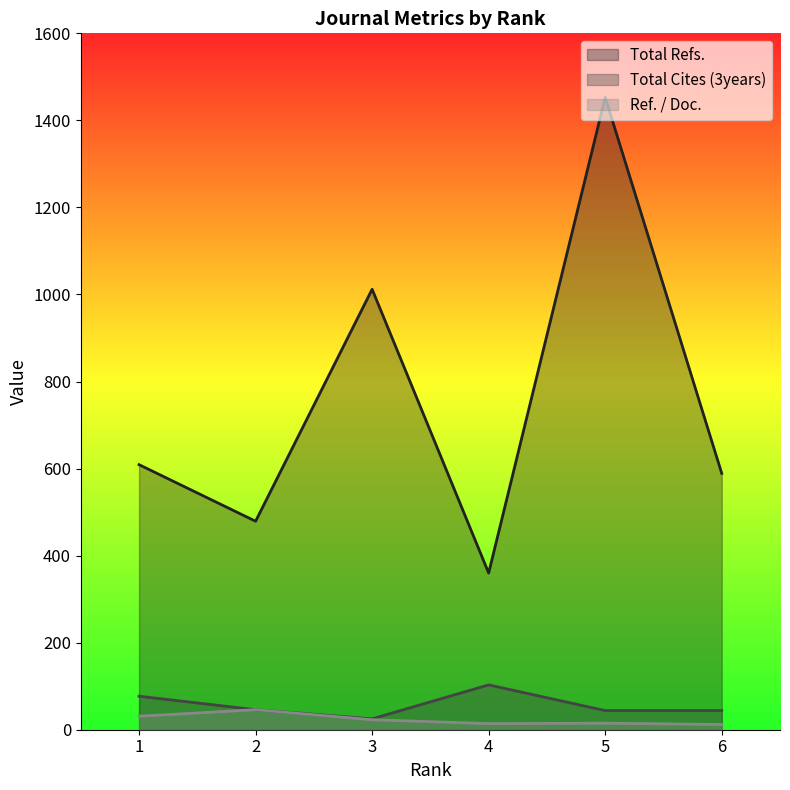

What is the sum of all Total Refs. values?

4502